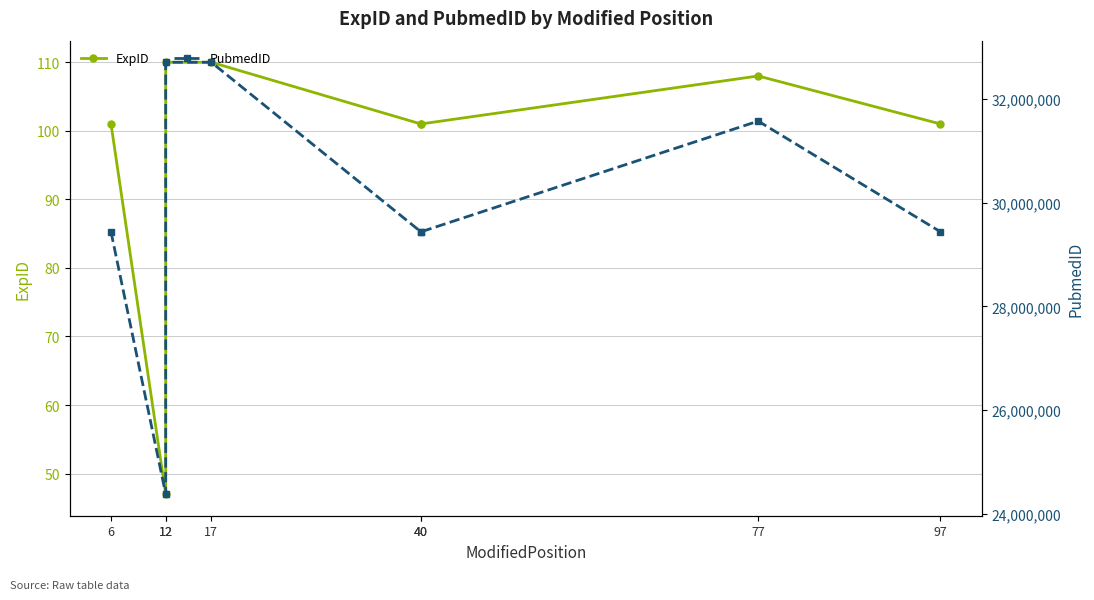

At which category does PubmedID reach its first local valley?

12